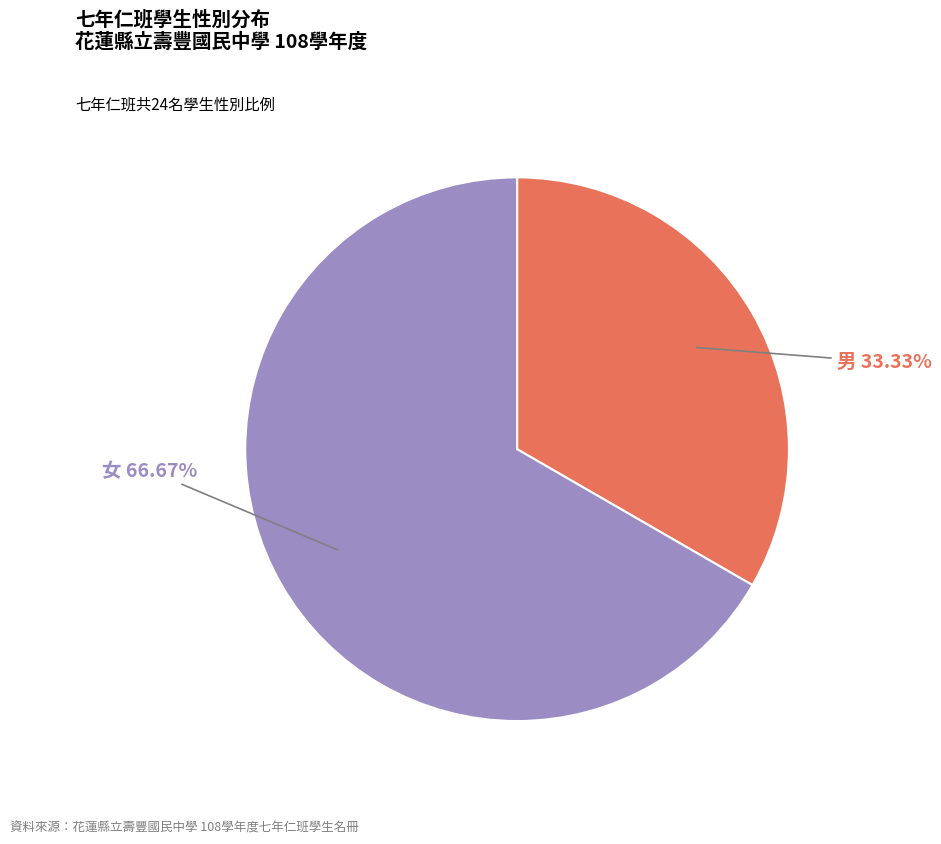

To the nearest percent, what is the difference between the 女 and 男 slice percentages?

33%